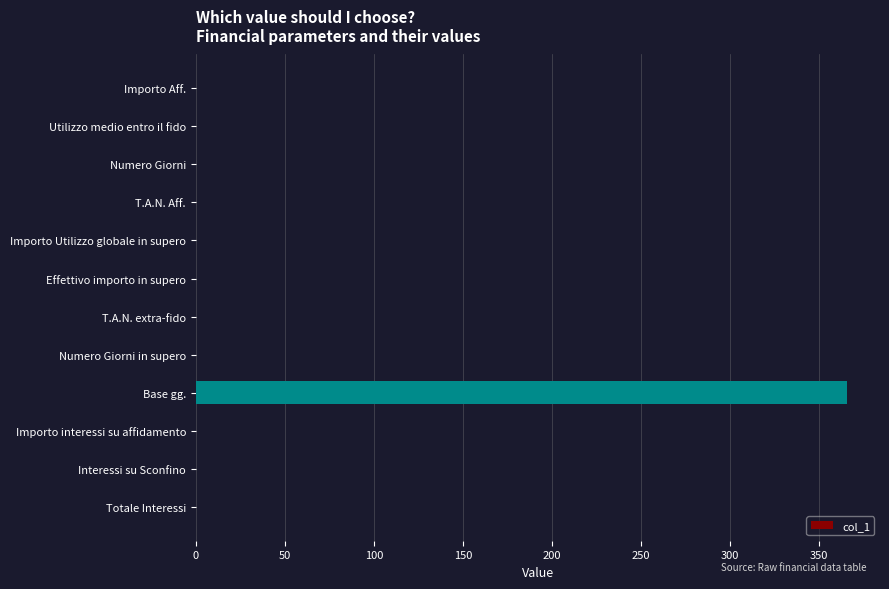

Does the chart contain stacked bars?

No